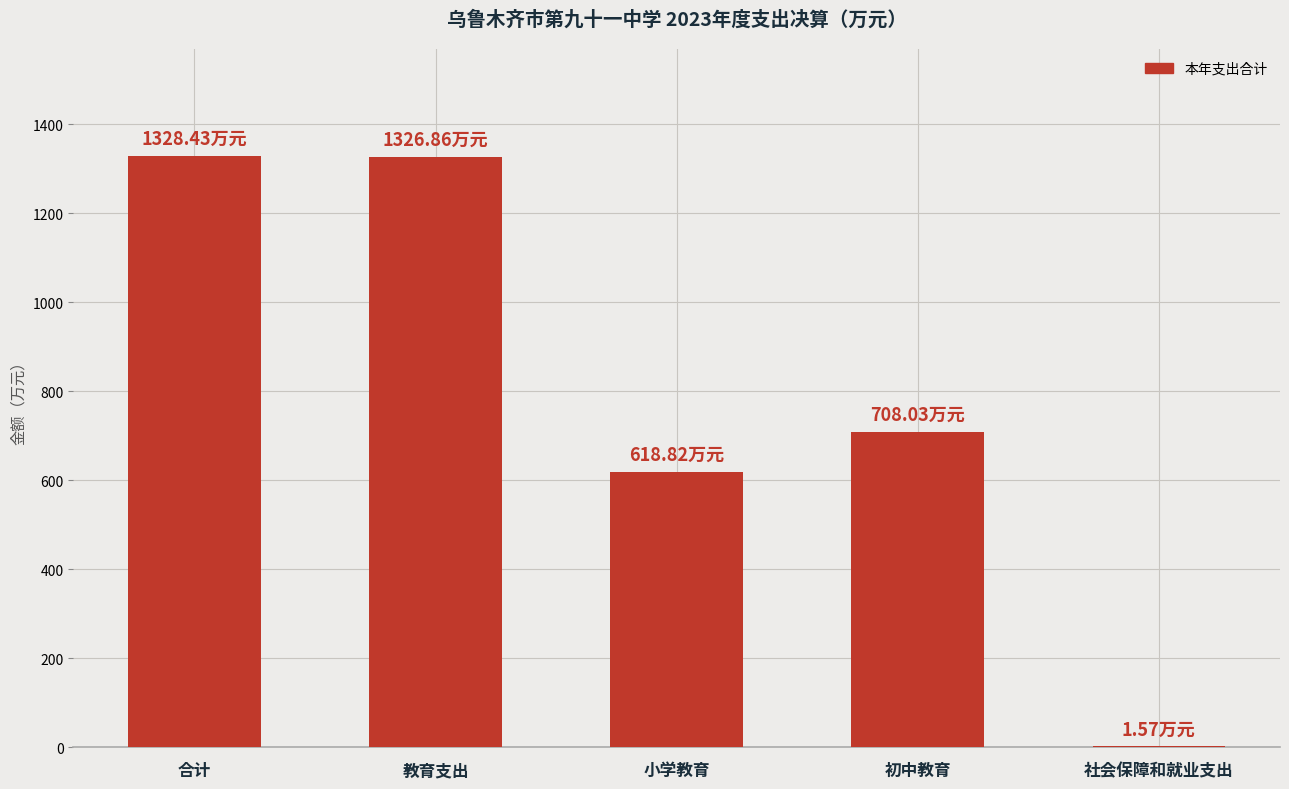

Between 小学教育 and 社会保障和就业支出, which is larger?

小学教育